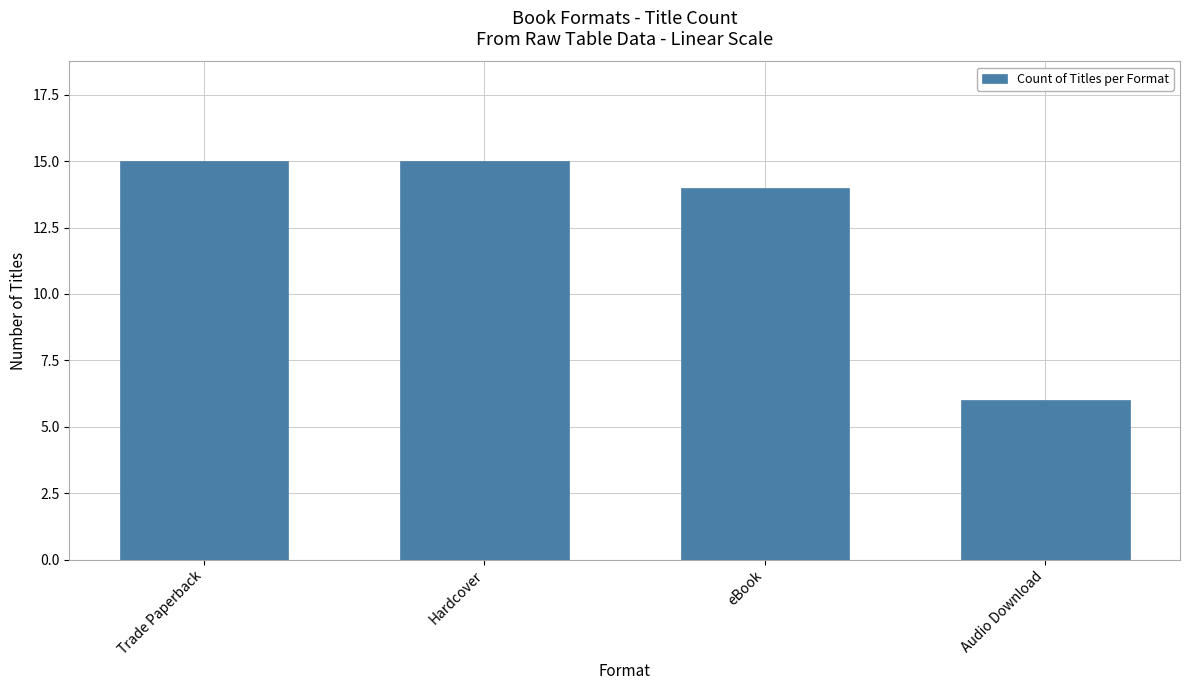

What is the minimum value shown in the chart?

6